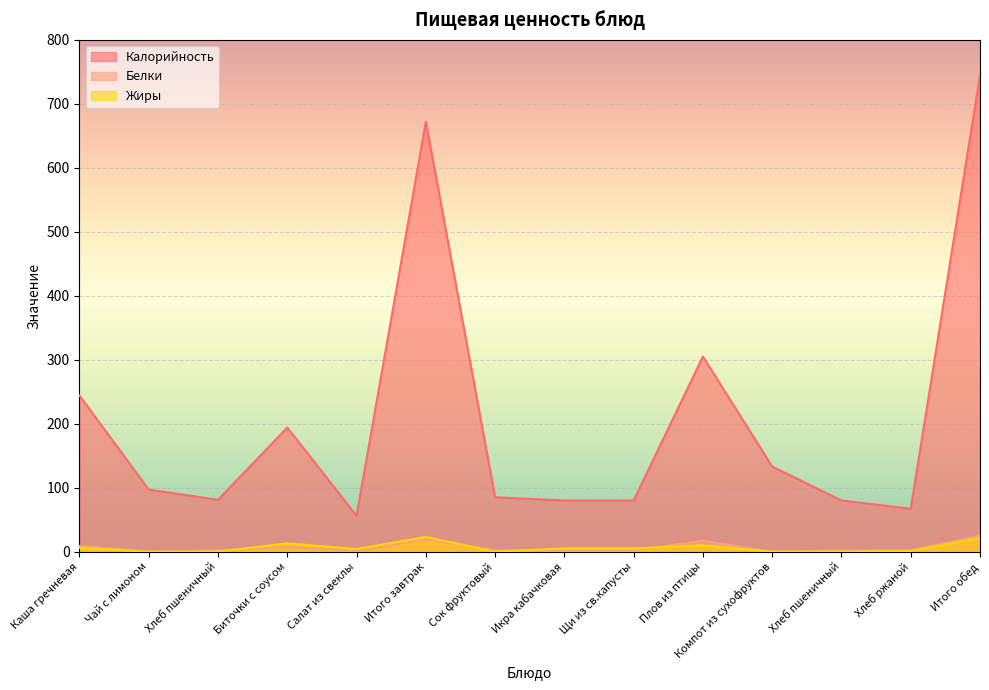

Reading left to right, what are all the values shown in this chart?

Калорийность: Каша гречневая=244.0	Чай с лимоном=97.0	Хлеб пшеничный=81.0	Биточки с соусом=194.0	Салат из свеклы=56.0	Итого завтрак=672.0	Сок фруктовый=85.0	Икра кабачковая=80.0	Щи из св.капусты=80.0	Плов из птицы=305.0	Компот из сухофруктов=133.0	Хлеб пшеничный=80.0	Хлеб ржаной=67.0	Итого обед=745.0
Белки: Каша гречневая=9.0	Чай с лимоном=0.0	Хлеб пшеничный=2.0	Биточки с соусом=7.0	Салат из свеклы=1.0	Итого завтрак=19.0	Сок фруктовый=2.0	Икра кабачковая=2.0	Щи из св.капусты=2.0	Плов из птицы=17.0	Компот из сухофруктов=0.0	Хлеб пшеничный=2.0	Хлеб ржаной=2.0	Итого обед=25.0
Жиры: Каша гречневая=6.0	Чай с лимоном=0.0	Хлеб пшеничный=0.0	Биточки с соусом=13.0	Салат из свеклы=4.0	Итого завтрак=23.0	Сок фруктовый=0.0	Икра кабачковая=5.0	Щи из св.капусты=5.0	Плов из птицы=10.0	Компот из сухофруктов=0.1	Хлеб пшеничный=0.0	Хлеб ржаной=1.0	Итого обед=21.1